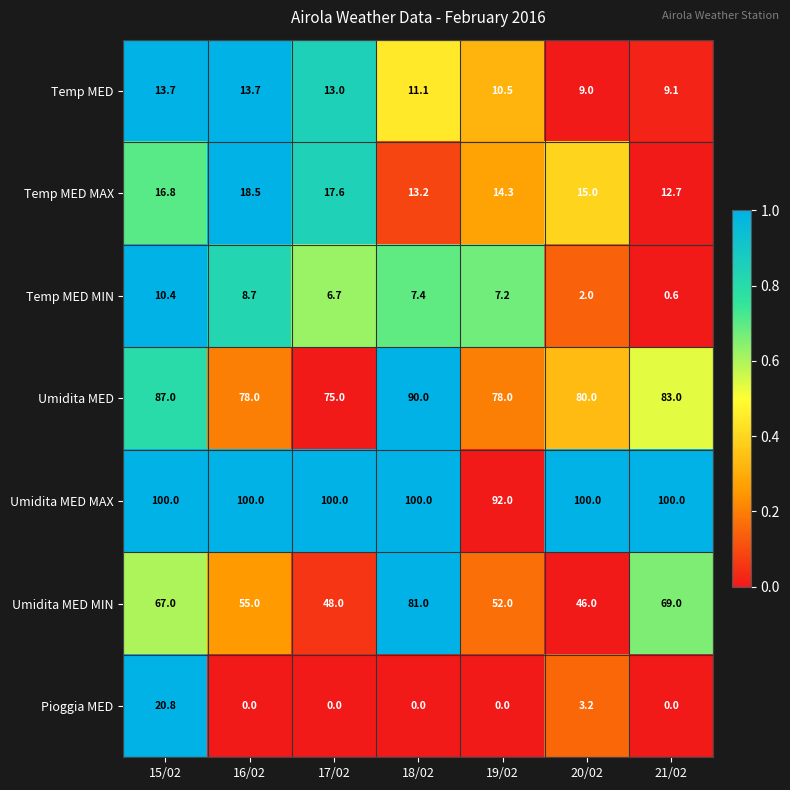

How many Umidita MED MAX values are between 100 and 101?

6